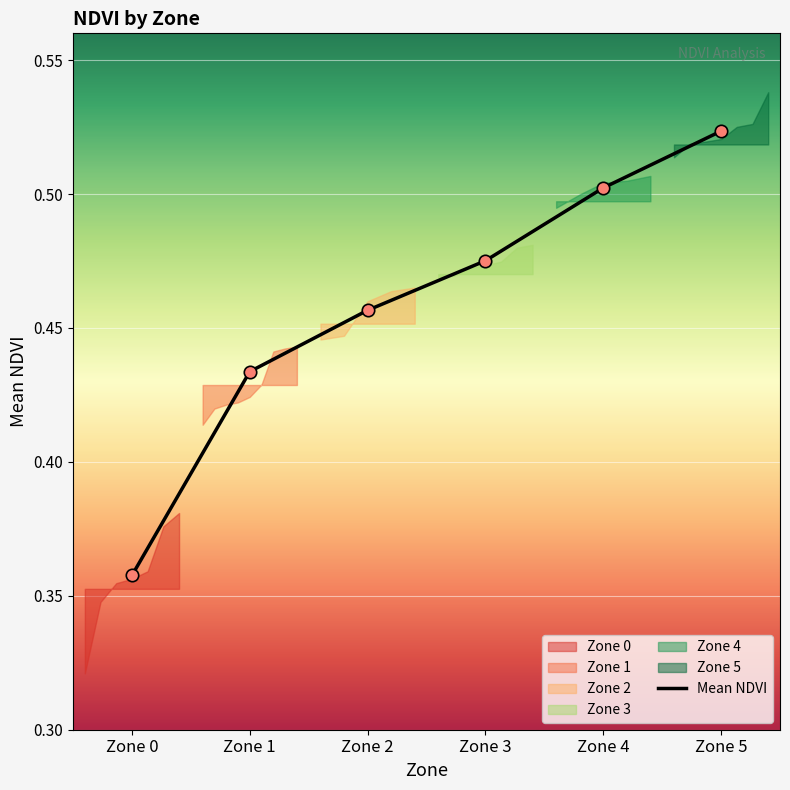

Between Zone 3 and Zone 5, which is larger?

Zone 5